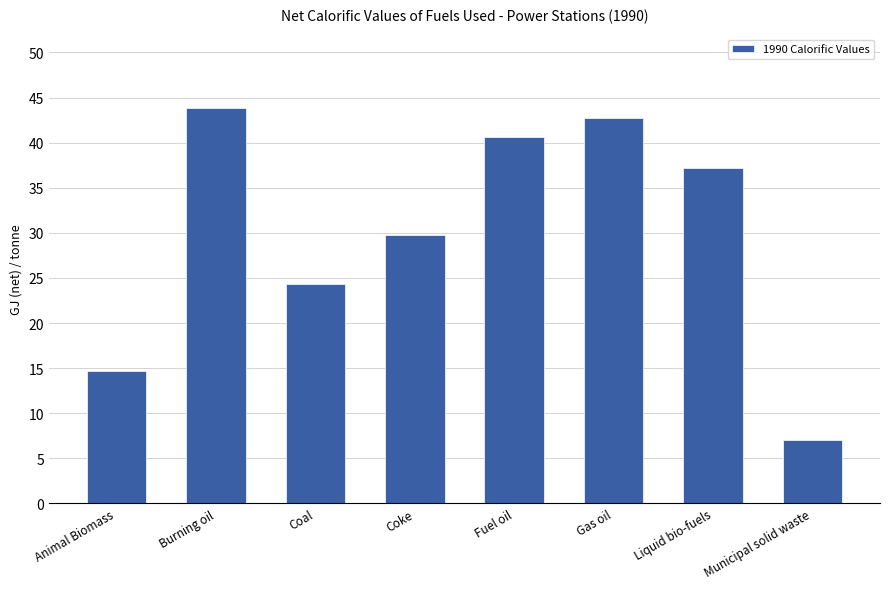

Between Coke and Municipal solid waste, which is larger?

Coke